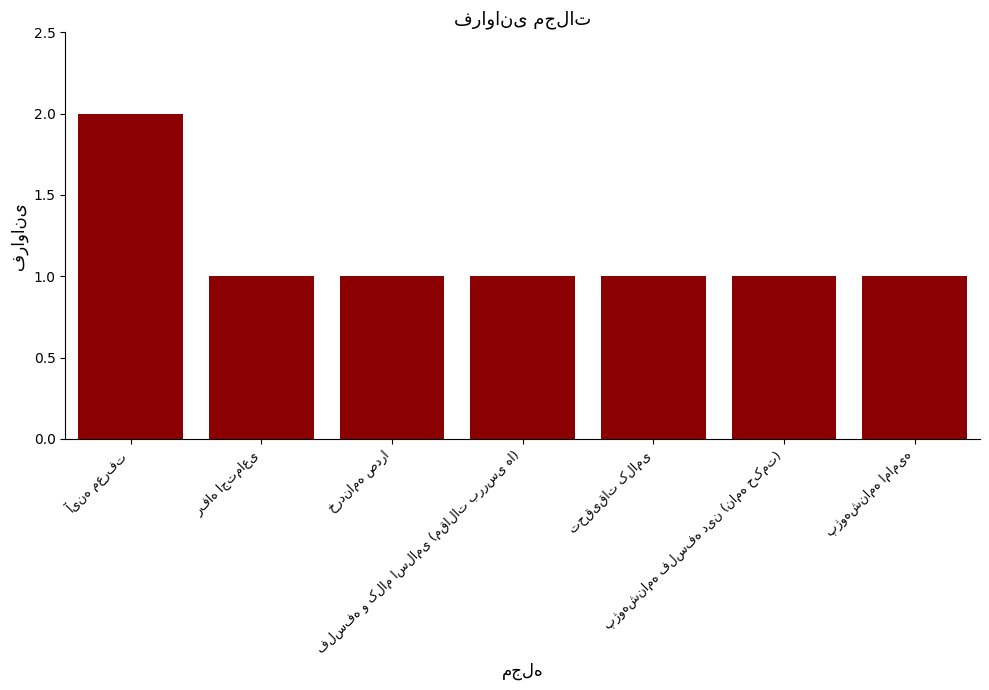

What is the greatest value displayed?

2